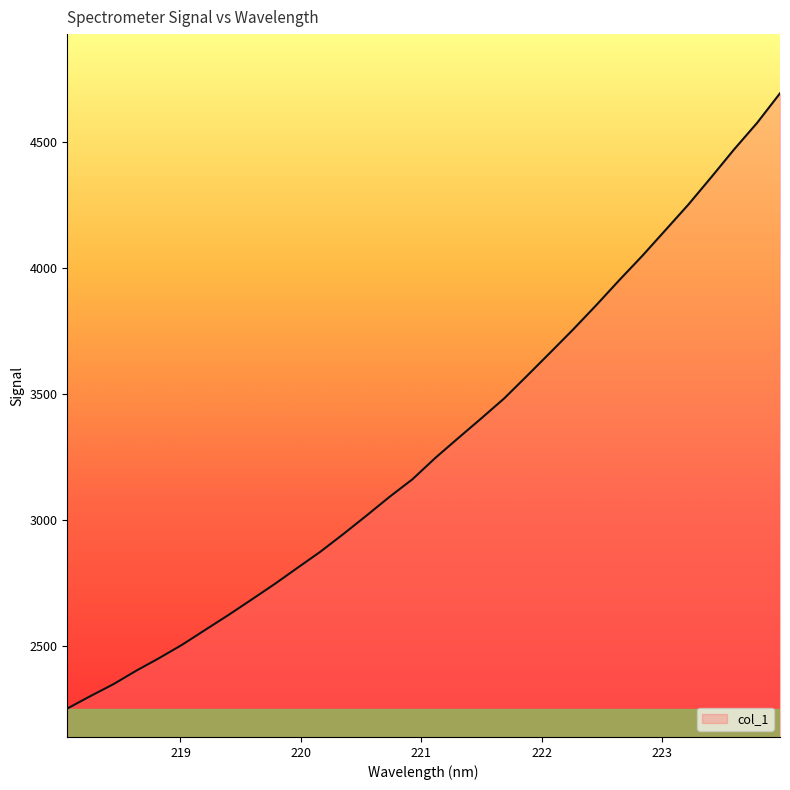

What is the smallest value displayed?

2253.1